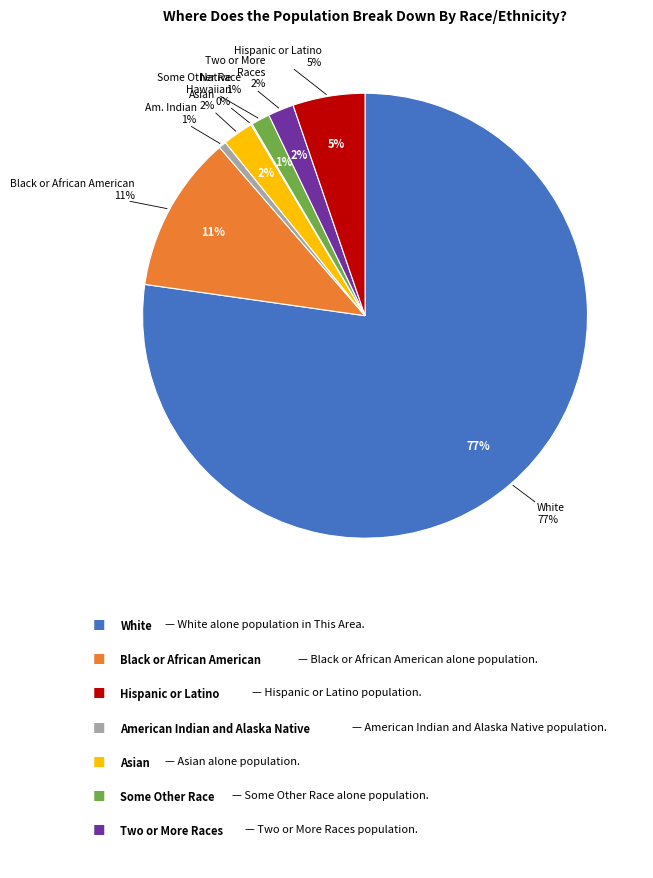

What is the majority slice?

White alone